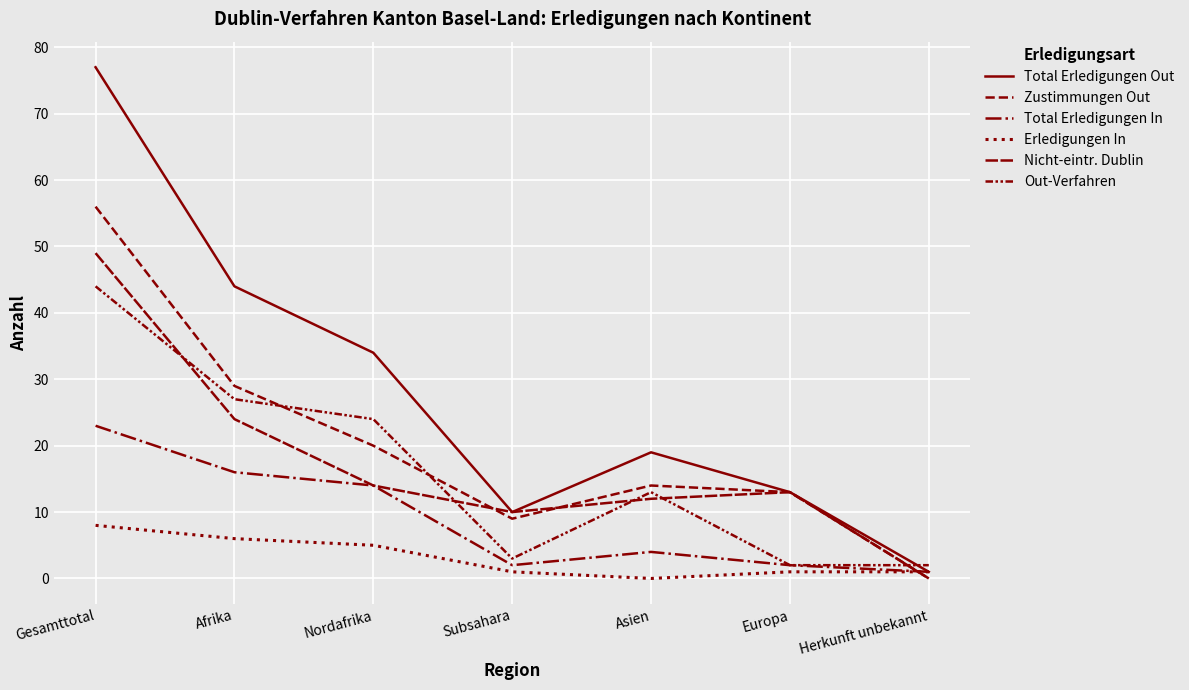

How many lines are shown in the chart?

6